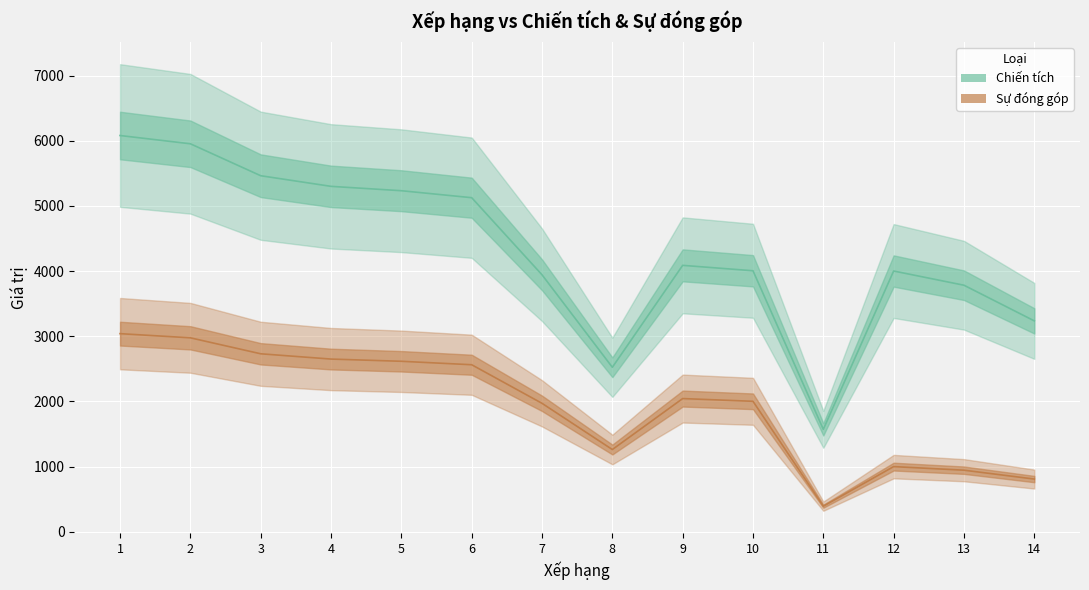

Reading left to right, list all the values displayed in this chart.

Chiến tích: 1=6080	2=5953	3=5463	4=5300	5=5233	6=5126	7=3943	8=2524	9=4088	10=4005	11=1572	12=4001	13=3783	14=3236
Sự đóng góp: 1=3040	2=2976	3=2731	4=2650	5=2616	6=2563	7=1971	8=1262	9=2044	10=2002	11=393	12=1000	13=945	14=809